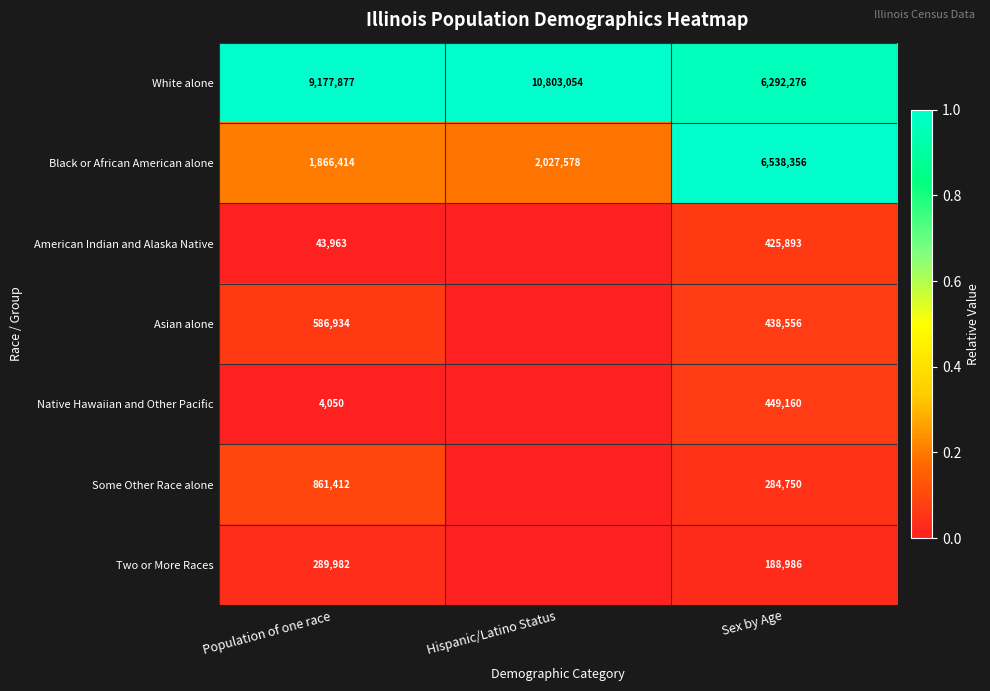

At which label is White alone closest to 8547665?

Population of one race